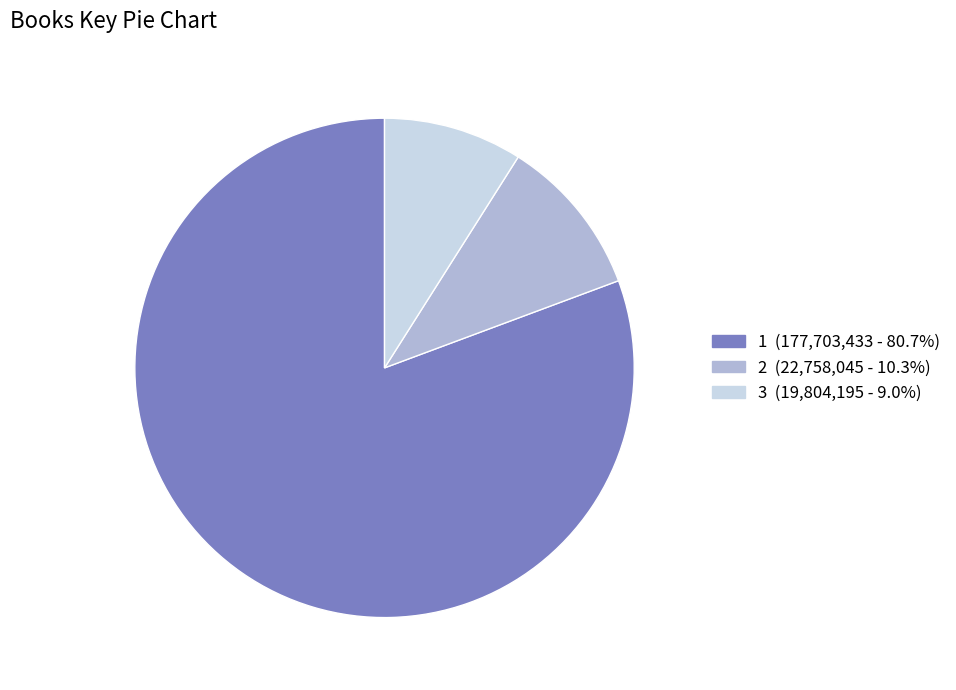

Does any single category account for the majority?

Yes